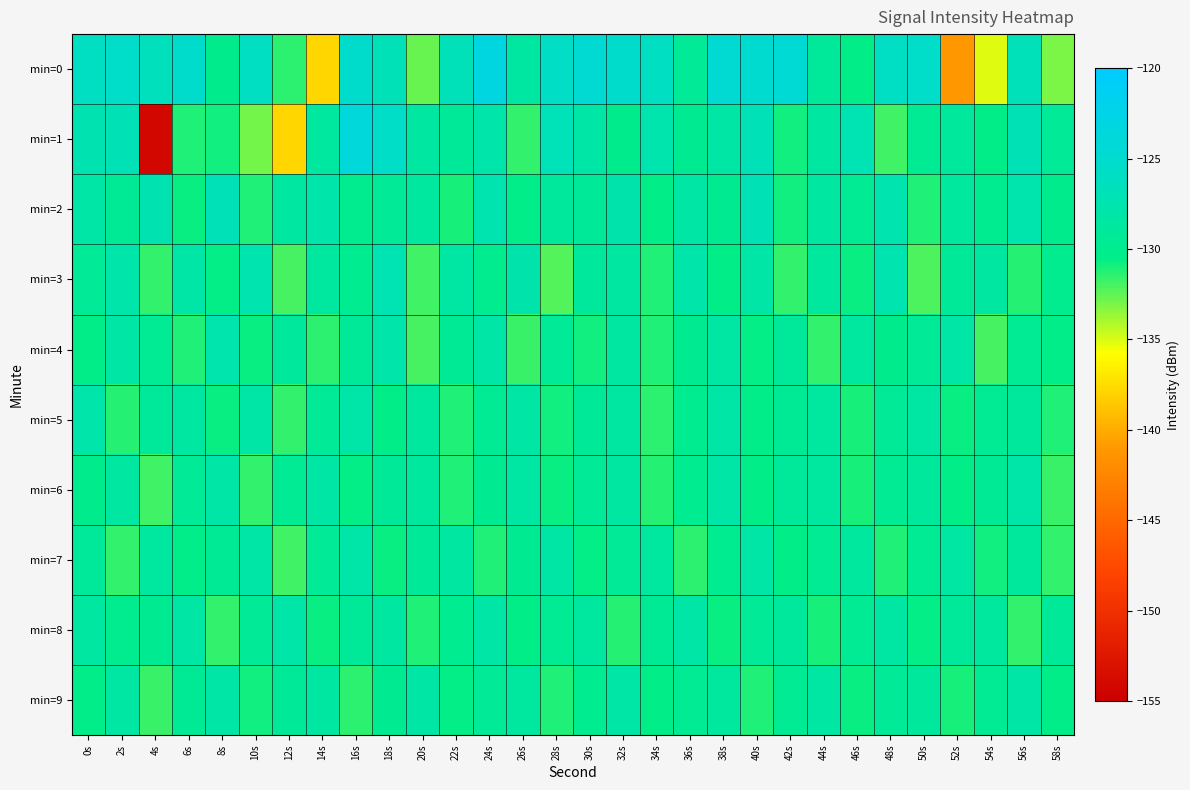

Reading left to right, transcribe all the data shown in this chart.

min=0: 0s=-126.0	2s=-125.5	4s=-126.5	6s=-125.2	8s=-130.2	10s=-126.1	12s=-131.5	14s=-137.9	16s=-125.2	18s=-126.8	20s=-132.7	22s=-126.7	24s=-123.2	26s=-128.6	28s=-125.9	30s=-124.5	32s=-125.2	34s=-126.1	36s=-129.4	38s=-124.6	40s=-124.9	42s=-124.4	44s=-129.2	46s=-130.5	48s=-126.0	50s=-125.6	52s=-141.2	54s=-135.2	56s=-126.6	58s=-133.1
min=1: 0s=-127.3	2s=-127.1	4s=-154.1	6s=-131.1	8s=-130.9	10s=-132.9	12s=-137.8	14s=-128.6	16s=-123.7	18s=-125.7	20s=-128.5	22s=-129.2	24s=-127.8	26s=-131.5	28s=-126.9	30s=-128.1	32s=-130.2	34s=-127.6	36s=-129.8	38s=-128.3	40s=-126.7	42s=-130.9	44s=-128.5	46s=-127.2	48s=-131.8	50s=-129.6	52s=-128.9	54s=-130.4	56s=-127.1	58s=-129.3
min=2: 0s=-128.1	2s=-129.5	4s=-127.3	6s=-130.7	8s=-126.8	10s=-131.2	12s=-128.6	14s=-127.9	16s=-130.1	18s=-129.4	20s=-128.7	22s=-131.0	24s=-127.5	26s=-130.3	28s=-128.9	30s=-129.2	32s=-127.7	34s=-130.5	36s=-128.3	38s=-129.8	40s=-127.1	42s=-130.9	44s=-128.5	46s=-129.6	48s=-127.4	50s=-131.1	52s=-128.8	54s=-129.9	56s=-127.6	58s=-130.2
min=3: 0s=-129.3	2s=-127.8	4s=-131.5	6s=-128.2	8s=-130.6	10s=-127.4	12s=-132.0	14s=-128.7	16s=-129.9	18s=-127.2	20s=-131.8	22s=-128.4	24s=-130.1	26s=-127.7	28s=-132.3	30s=-129.0	32s=-128.5	34s=-131.2	36s=-127.9	38s=-130.4	40s=-128.1	42s=-131.6	44s=-128.8	46s=-130.7	48s=-127.5	50s=-132.1	52s=-129.2	54s=-128.6	56s=-131.3	58s=-130.0
min=4: 0s=-130.5	2s=-128.3	4s=-129.7	6s=-131.1	8s=-127.6	10s=-130.8	12s=-128.9	14s=-131.4	16s=-129.2	18s=-127.8	20s=-132.0	22s=-129.5	24s=-128.1	26s=-131.7	28s=-129.3	30s=-130.9	32s=-128.6	34s=-131.2	36s=-129.8	38s=-128.4	40s=-130.6	42s=-129.1	44s=-131.5	46s=-128.7	48s=-130.2	50s=-129.4	52s=-128.2	54s=-131.9	56s=-129.6	58s=-130.3
min=5: 0s=-127.9	2s=-131.3	4s=-129.1	6s=-128.5	8s=-130.7	10s=-128.2	12s=-131.6	14s=-129.4	16s=-128.0	18s=-130.5	20s=-128.8	22s=-131.1	24s=-129.7	26s=-128.3	28s=-130.9	30s=-129.2	32s=-128.6	34s=-131.4	36s=-129.9	38s=-128.1	40s=-130.3	42s=-129.5	44s=-128.7	46s=-131.0	48s=-129.3	50s=-128.4	52s=-130.8	54s=-129.6	56s=-128.9	58s=-131.2
min=6: 0s=-130.2	2s=-128.5	4s=-131.8	6s=-129.4	8s=-128.1	10s=-131.5	12s=-129.7	14s=-128.3	16s=-130.6	18s=-129.2	20s=-128.8	22s=-131.1	24s=-129.8	26s=-128.4	28s=-130.7	30s=-129.3	32s=-128.6	34s=-131.3	36s=-129.9	38s=-128.2	40s=-130.5	42s=-129.1	44s=-128.7	46s=-131.0	48s=-129.6	50s=-128.9	52s=-130.4	54s=-129.5	56s=-128.0	58s=-131.7
min=7: 0s=-129.1	2s=-131.6	4s=-128.7	6s=-130.3	8s=-129.5	10s=-128.2	12s=-131.8	14s=-129.4	16s=-128.0	18s=-130.7	20s=-129.2	22s=-128.5	24s=-131.1	26s=-129.8	28s=-128.3	30s=-130.6	32s=-129.3	34s=-128.7	36s=-131.4	38s=-129.9	40s=-128.1	42s=-130.5	44s=-129.6	46s=-128.8	48s=-131.2	50s=-129.7	52s=-128.4	54s=-130.9	56s=-129.0	58s=-131.5
min=8: 0s=-128.6	2s=-130.1	4s=-129.8	6s=-128.3	8s=-131.6	10s=-129.4	12s=-128.0	14s=-130.7	16s=-129.2	18s=-128.5	20s=-131.1	22s=-129.9	24s=-128.2	26s=-130.4	28s=-129.6	30s=-128.7	32s=-131.3	34s=-129.5	36s=-128.1	38s=-130.8	40s=-129.3	42s=-128.9	44s=-131.0	46s=-129.7	48s=-128.4	50s=-130.6	52s=-129.1	54s=-128.8	56s=-131.5	58s=-129.2
min=9: 0s=-130.3	2s=-128.4	4s=-131.7	6s=-129.5	8s=-128.1	10s=-130.9	12s=-129.2	14s=-128.6	16s=-131.4	18s=-129.8	20s=-128.3	22s=-130.6	24s=-129.4	26s=-128.7	28s=-131.1	30s=-129.9	32s=-128.2	34s=-130.5	36s=-129.6	38s=-128.8	40s=-131.2	42s=-129.7	44s=-128.4	46s=-130.8	48s=-129.3	50s=-128.9	52s=-131.0	54s=-129.6	56s=-128.1	58s=-130.4